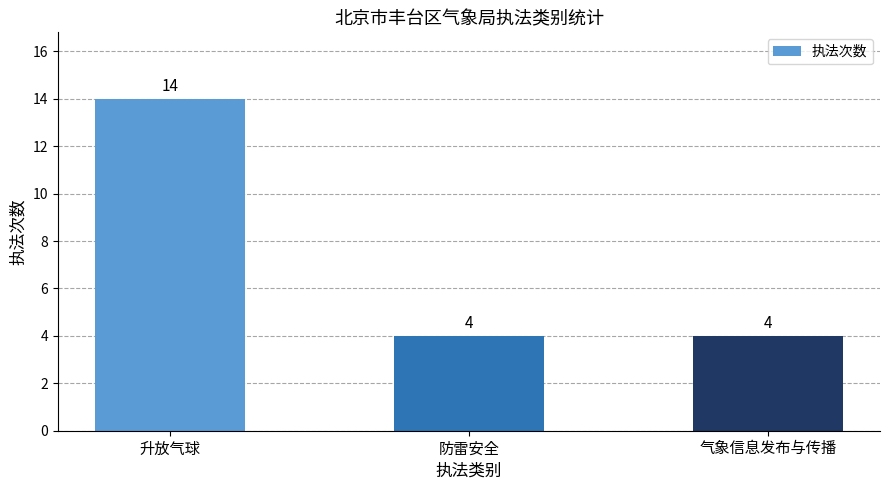

Count the number of values greater than 4.

1